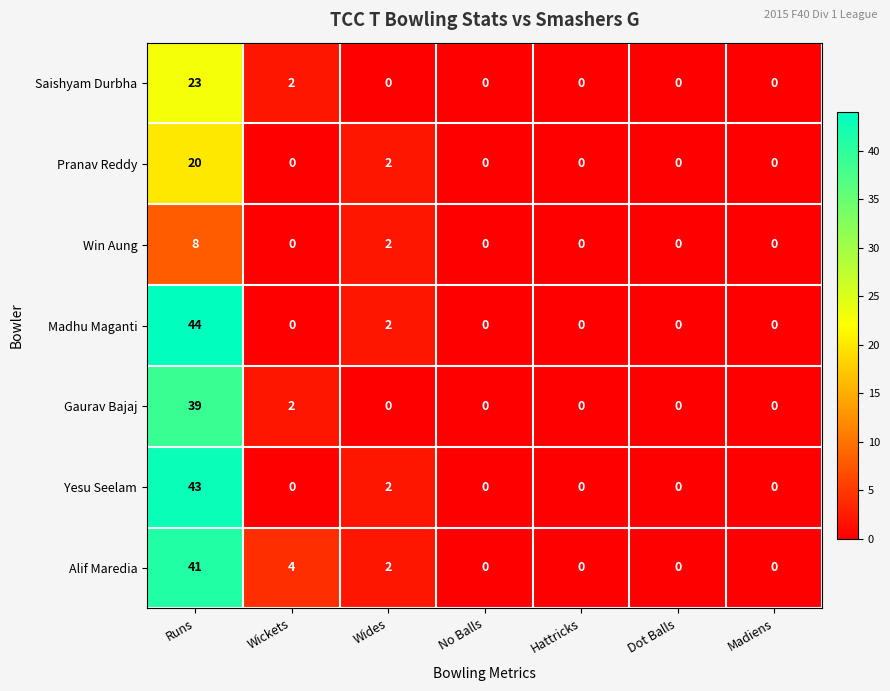

True or false: Yesu Seelam has a value of 0 at Dot Balls.

True